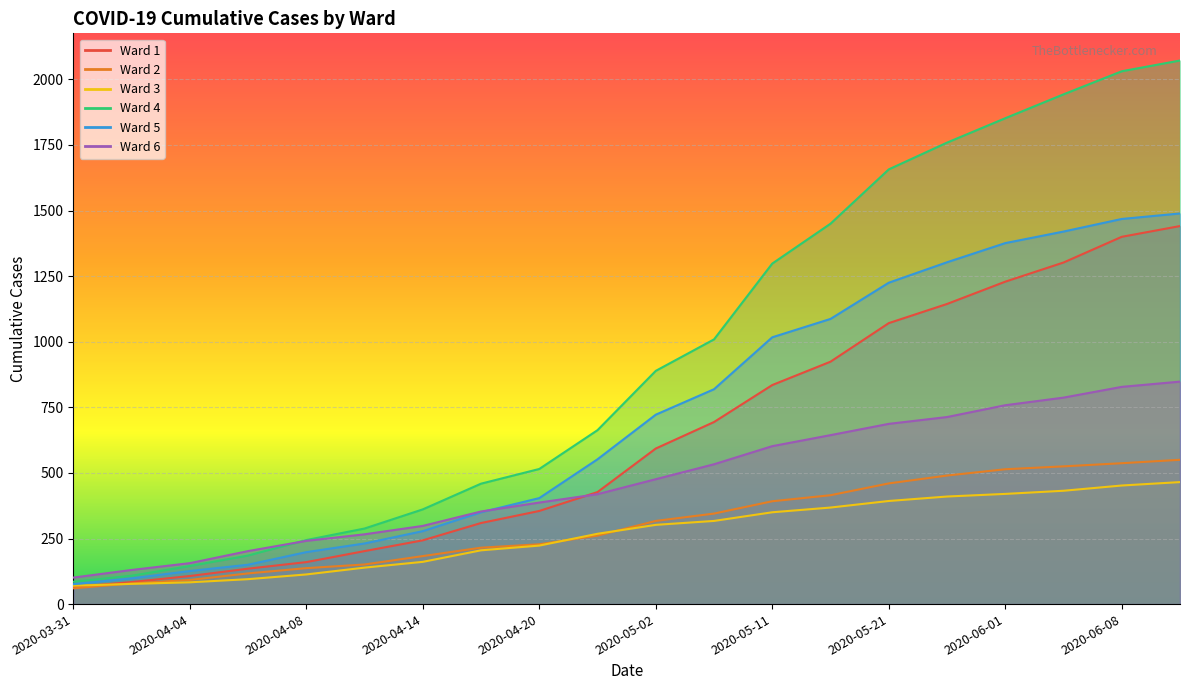

Which series changed the most between 2020-04-20 and 2020-06-03?

Ward 4